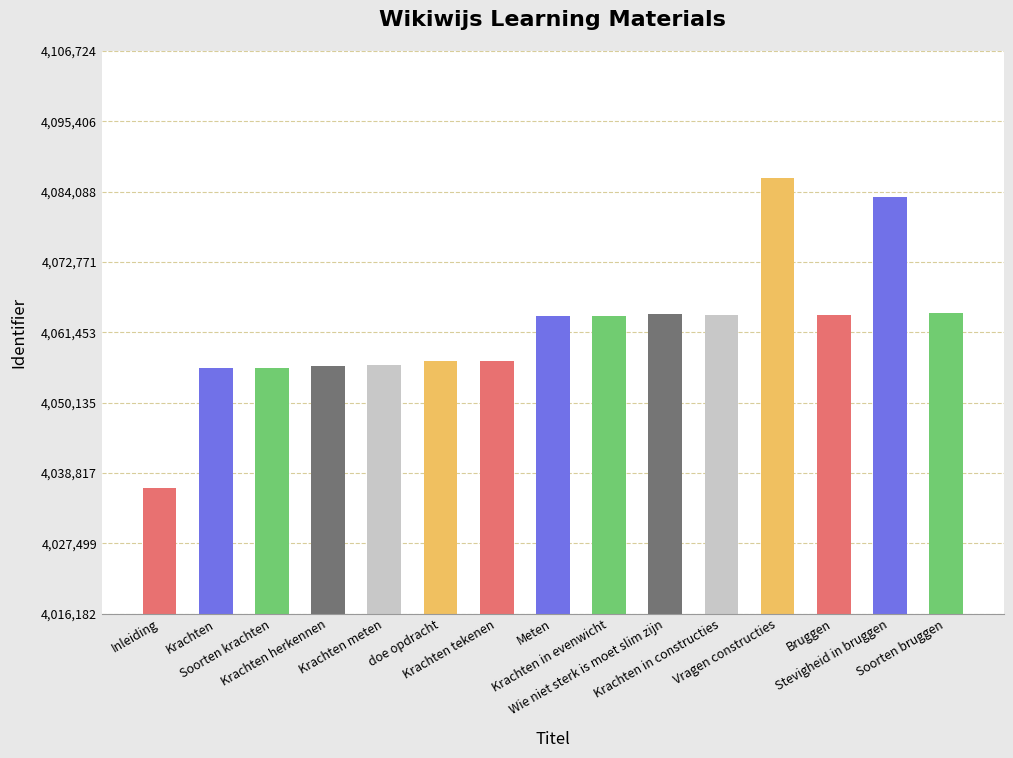

What position from the right is Krachten meten?

11